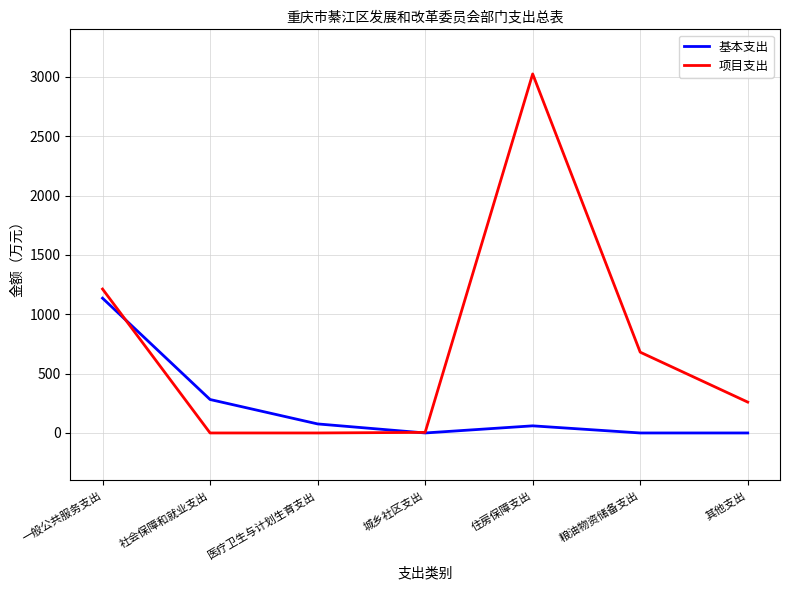

At which category does the chart reach its peak across all series?

住房保障支出